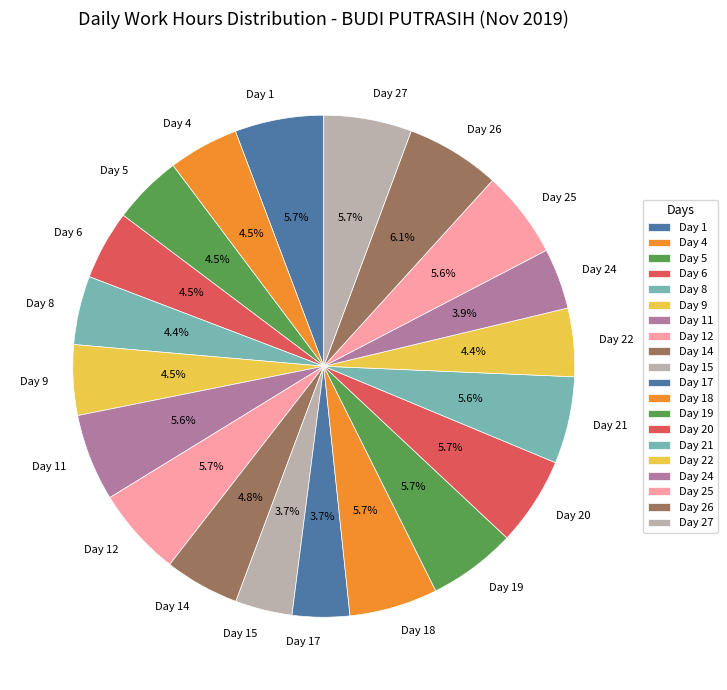

Is it true that Day 26 is 1% of the pie?

False